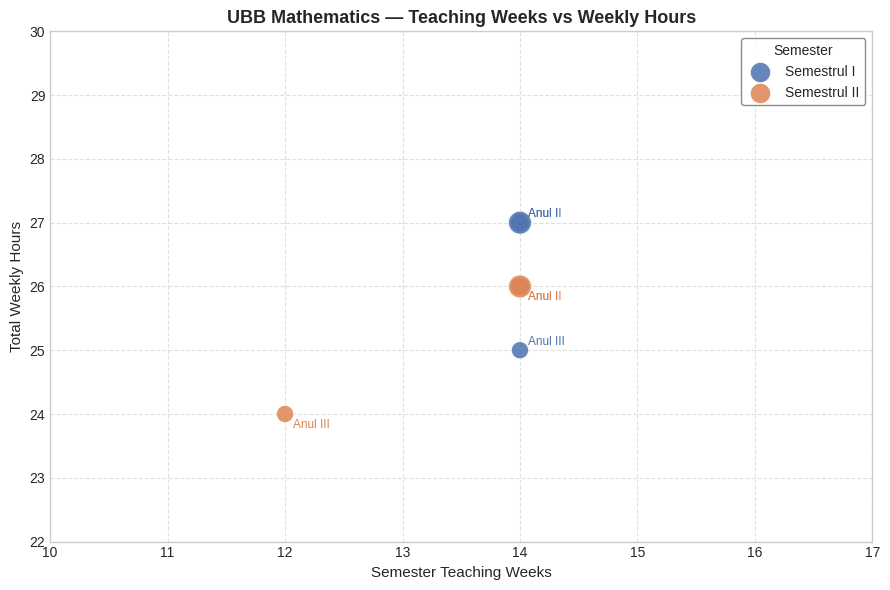

Which series reaches the maximum Y coordinate?

Semestrul I